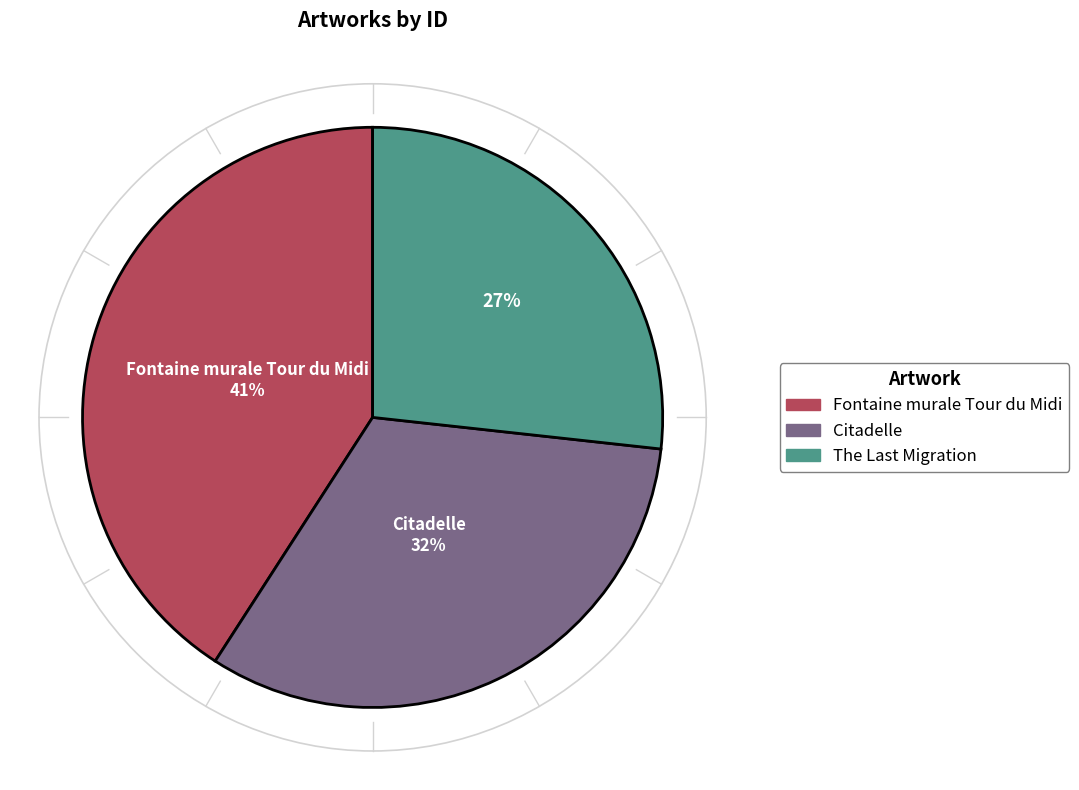

Does any single category account for the majority?

No